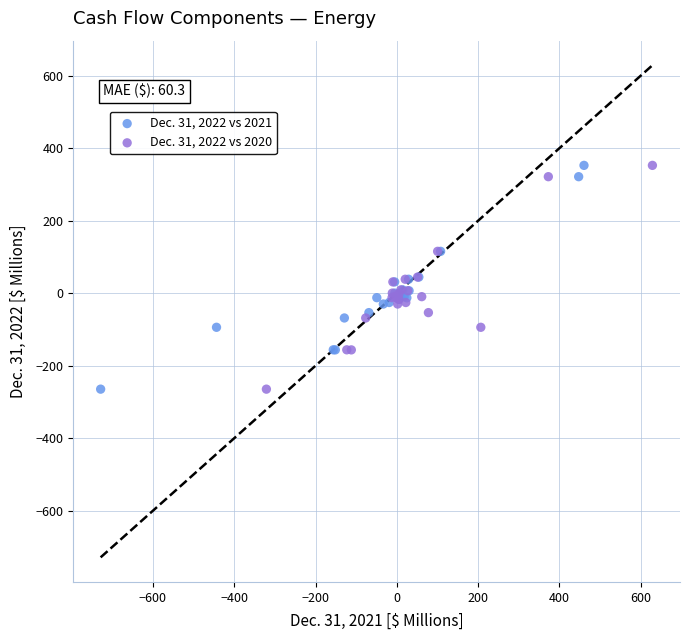

What are all the series names shown in the legend?

Dec. 31, 2022 vs 2021, Dec. 31, 2022 vs 2020